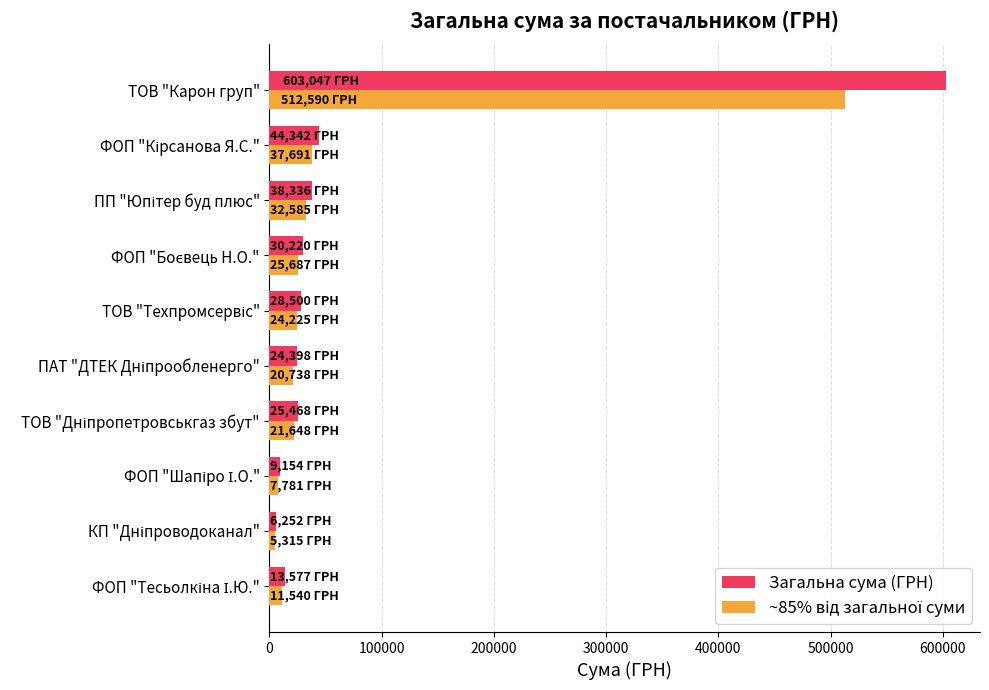

What is the difference between the maximum and minimum values in the Загальна сума (ГРН) series?

596794.3